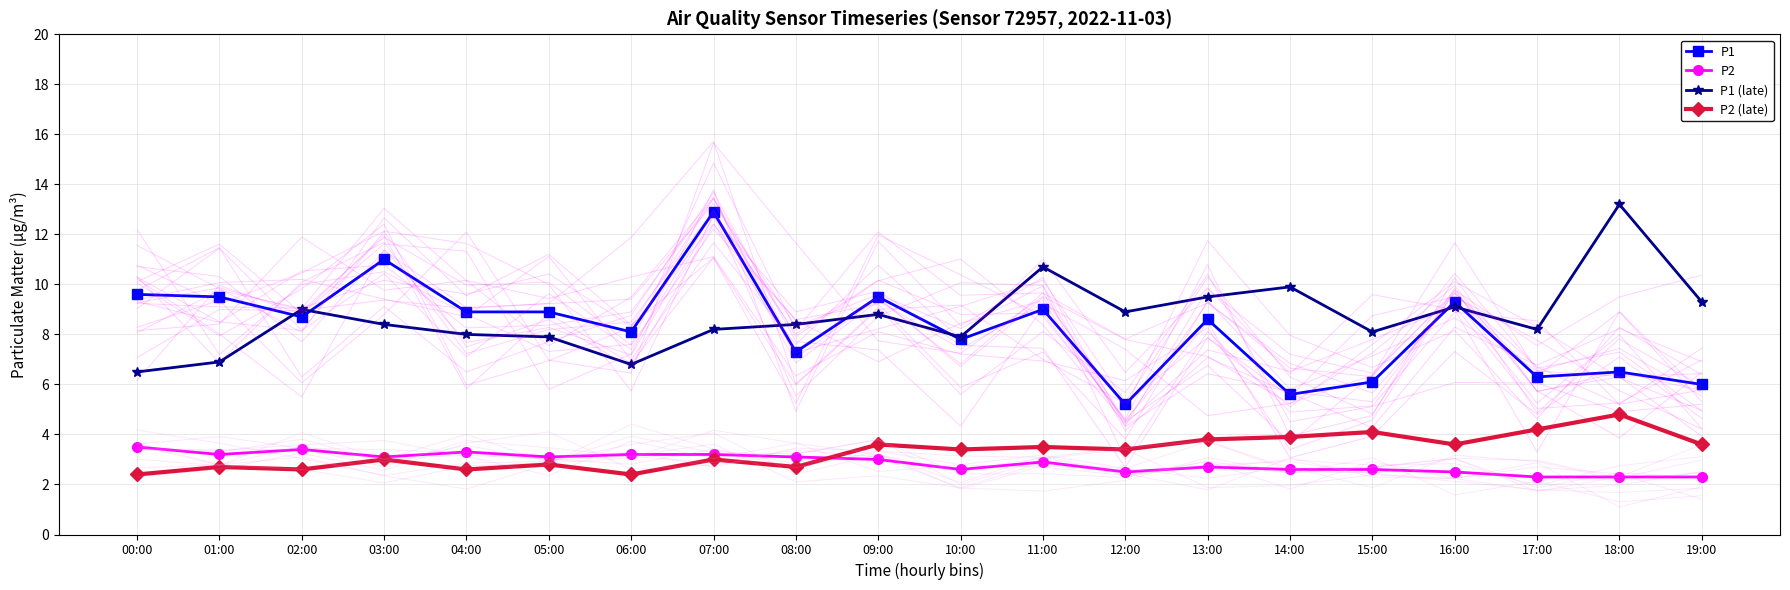

What is the difference between the P2 (late) values at 07:00 and 00:00?

0.6